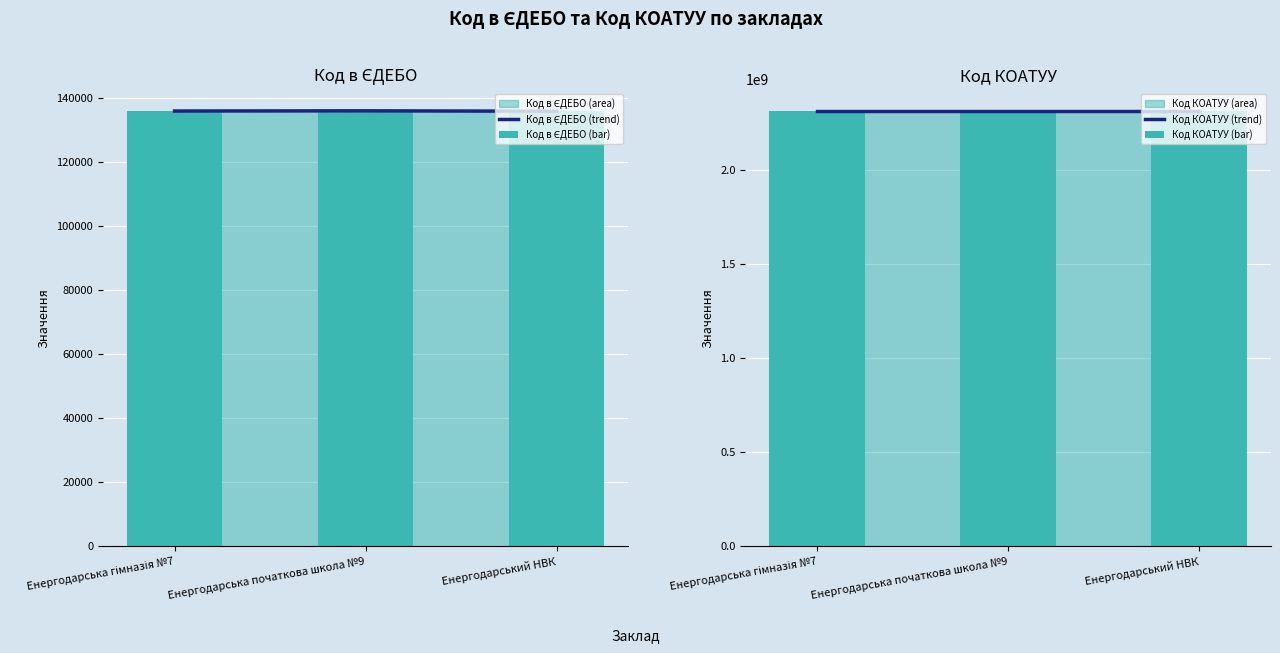

Which has a higher value, Енергодарська початкова школа №9 or Енергодарська гімназія №7?

Енергодарська початкова школа №9